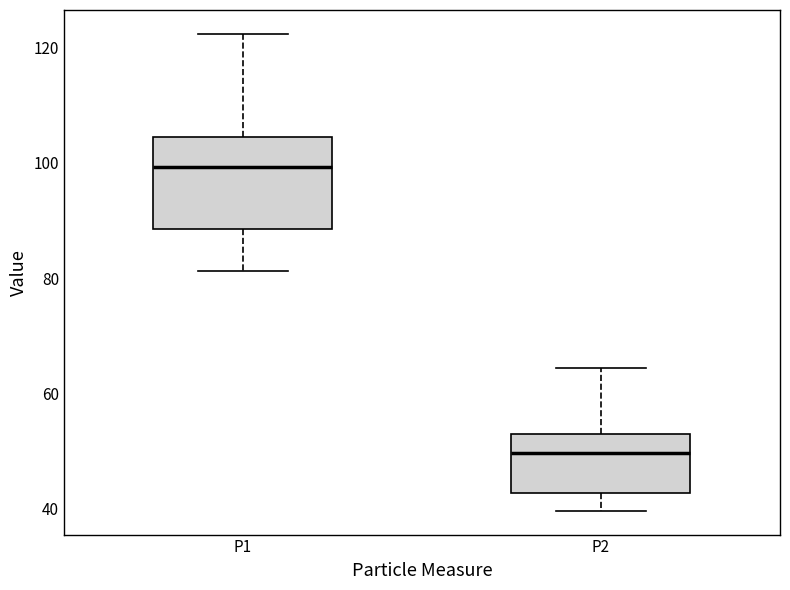

Reading left to right, read every box against the y-axis: the position of its median line, the range the box covers, and the ends of its whiskers. The values are not printed on the chart, so give them approximately, as read against the axis.

P1: median 100, box 88 to 104, whiskers 82 to 122
P2: median 50, box 42 to 52, whiskers 40 to 64